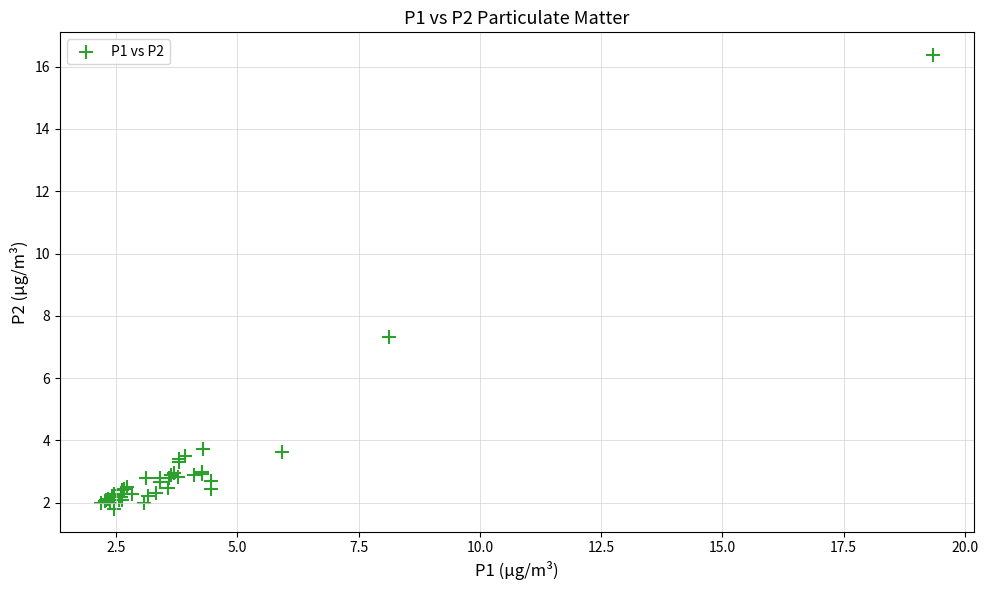

What Y value in the scatter plot is closest to 9?

7.3